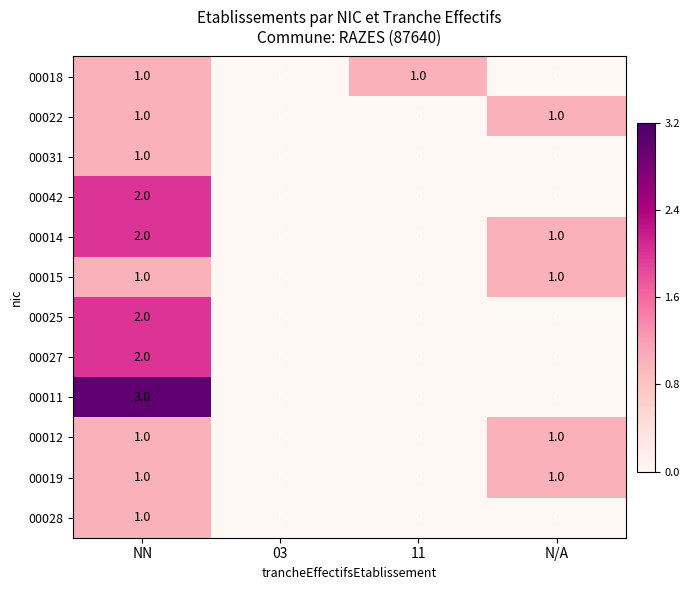

Is it true that 00019 equals 1 at N/A?

True